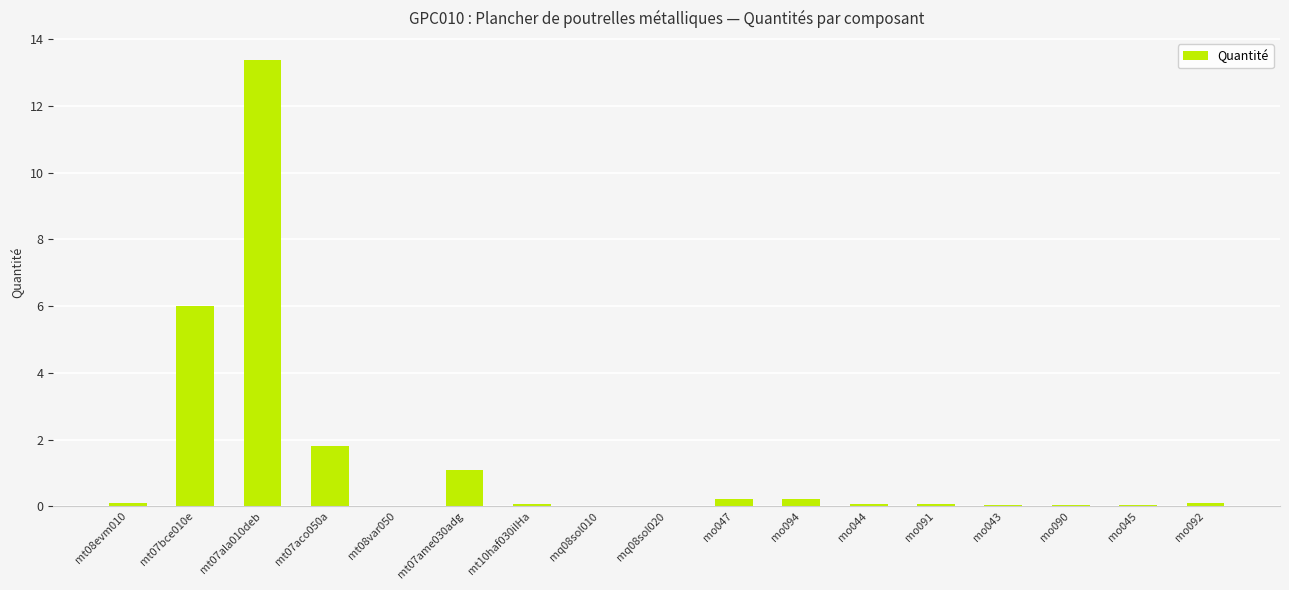

Is it true that the value at mt08var050 is 0.0?

True